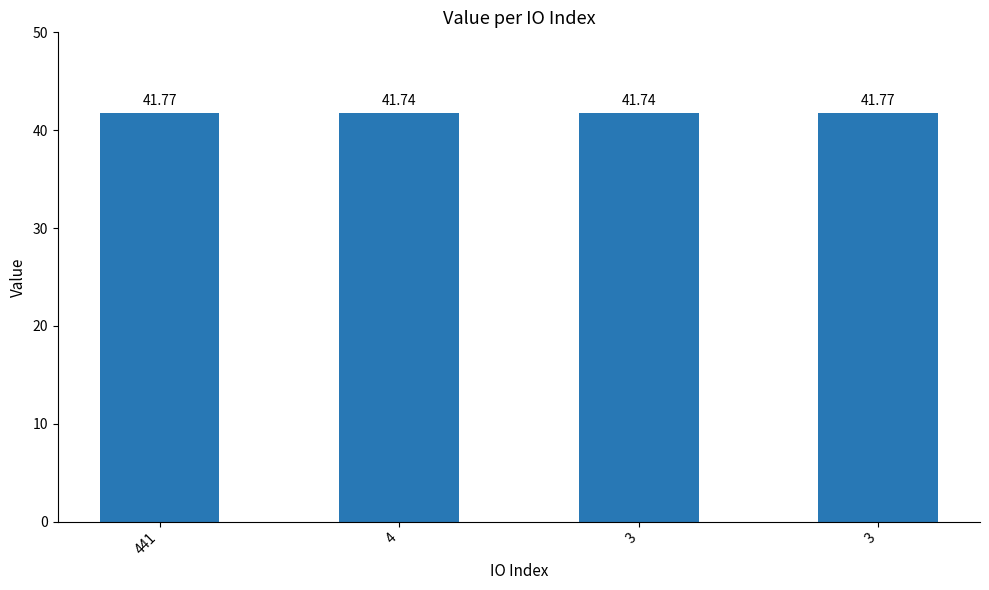

Is it true that the value at 3 is 41.8?

True